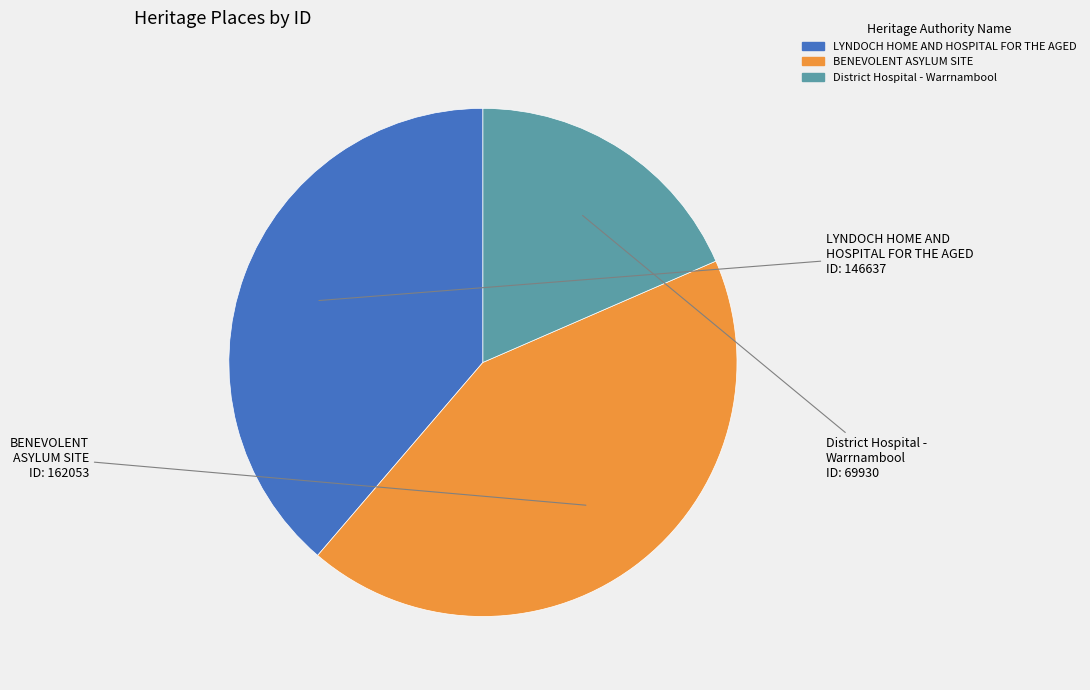

Between BENEVOLENT ASYLUM SITE and District Hospital - Warrnambool, which is larger?

BENEVOLENT ASYLUM SITE